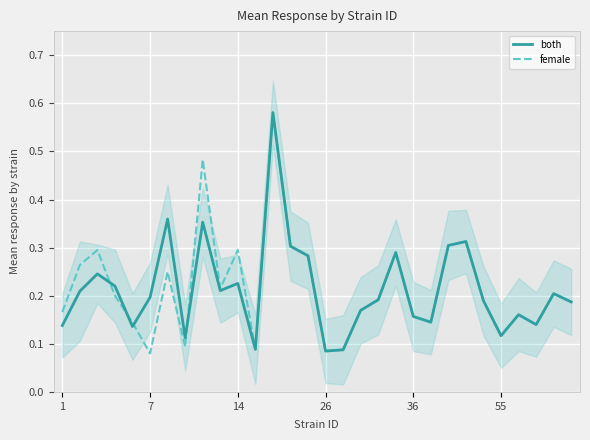

At how many categories does at least one series exceed 0?

30